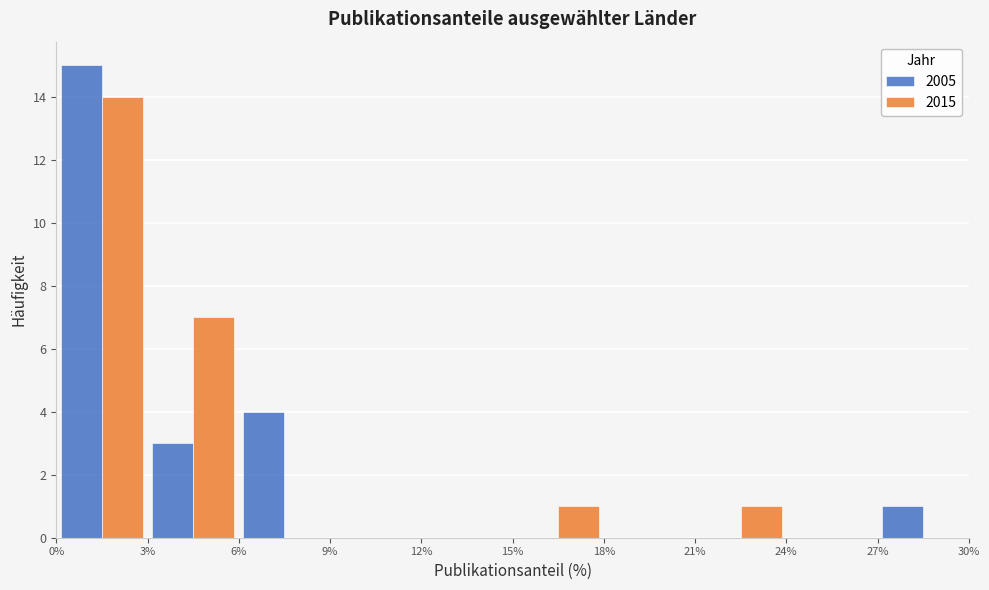

What is the height of the 2015 bar covering 0% to 3% on the x-axis? The values are not printed on the chart, so give them approximately, as read against the axis.

14